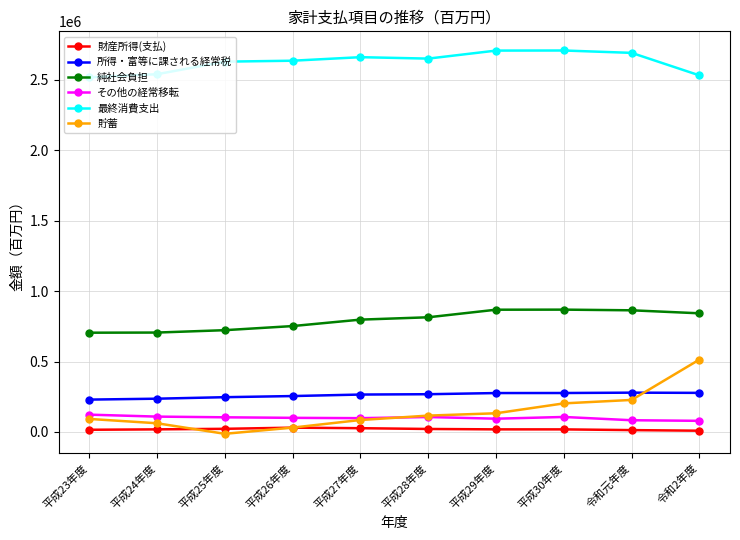

What are all the series names shown in the legend?

財産所得(支払), 所得・富等に課される経常税, 純社会負担, その他の経常移転, 最終消費支出, 貯蓄